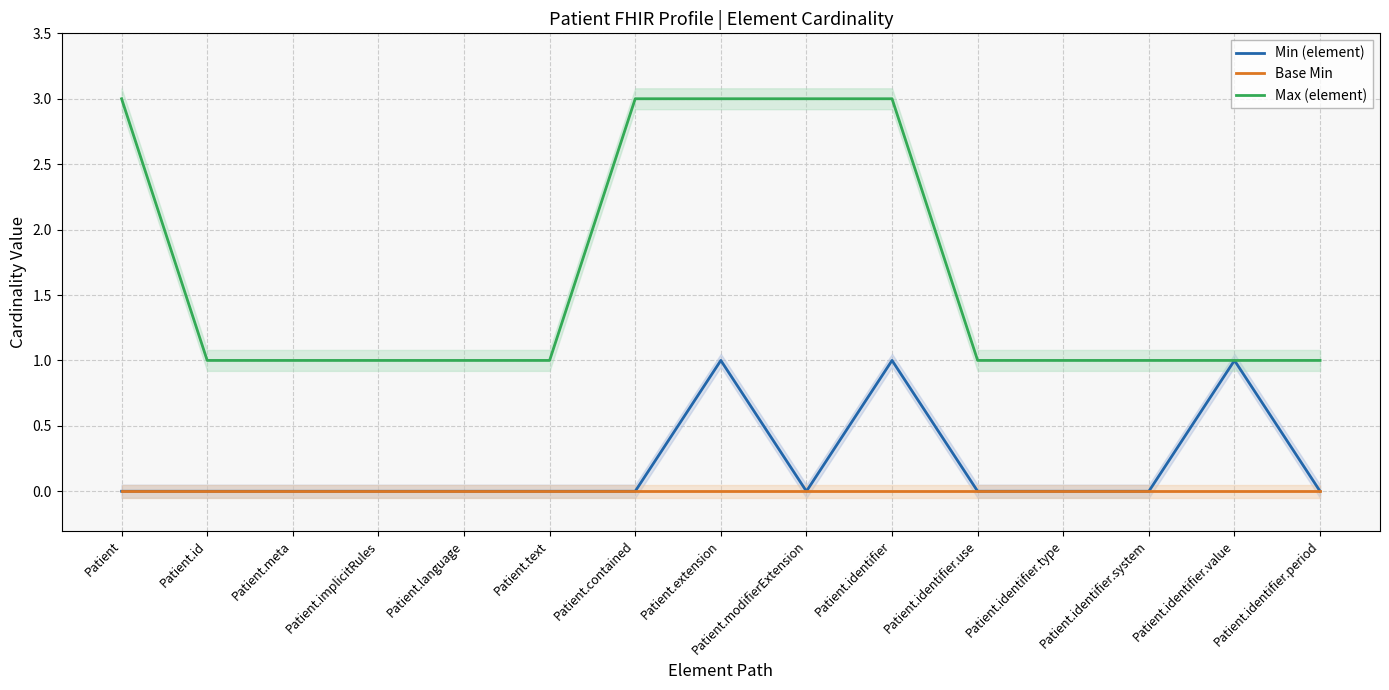

Reading left to right, what are all the values shown in this chart?

Min (element): Patient=0	Patient.id=0	Patient.meta=0	Patient.implicitRules=0	Patient.language=0	Patient.text=0	Patient.contained=0	Patient.extension=1	Patient.modifierExtension=0	Patient.identifier=1	Patient.identifier.use=0	Patient.identifier.type=0	Patient.identifier.system=0	Patient.identifier.value=1	Patient.identifier.period=0
Base Min: Patient=0	Patient.id=0	Patient.meta=0	Patient.implicitRules=0	Patient.language=0	Patient.text=0	Patient.contained=0	Patient.extension=0	Patient.modifierExtension=0	Patient.identifier=0	Patient.identifier.use=0	Patient.identifier.type=0	Patient.identifier.system=0	Patient.identifier.value=0	Patient.identifier.period=0
Max (element): Patient=3	Patient.id=1	Patient.meta=1	Patient.implicitRules=1	Patient.language=1	Patient.text=1	Patient.contained=3	Patient.extension=3	Patient.modifierExtension=3	Patient.identifier=3	Patient.identifier.use=1	Patient.identifier.type=1	Patient.identifier.system=1	Patient.identifier.value=1	Patient.identifier.period=1